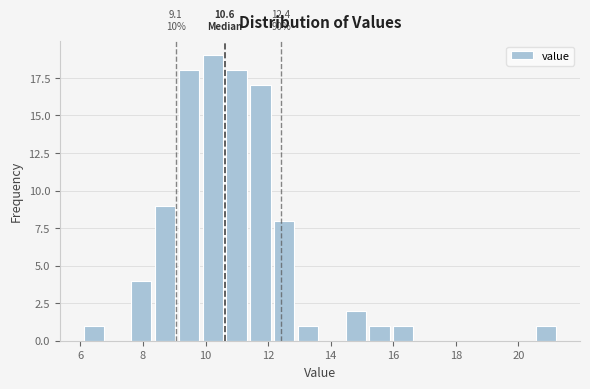

Around what value on the x-axis is the tallest bar? Give the approximate position of its centre, as read against the axis.

10.2